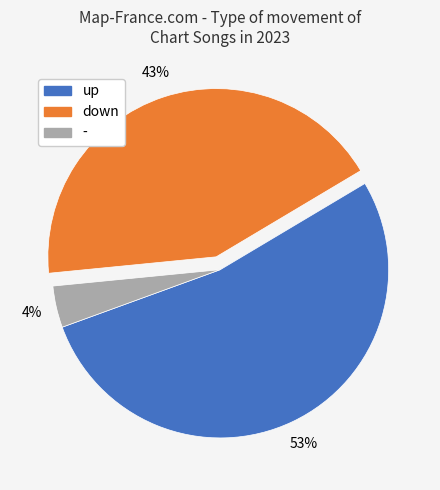

Is the sum of down and - greater than half?

No